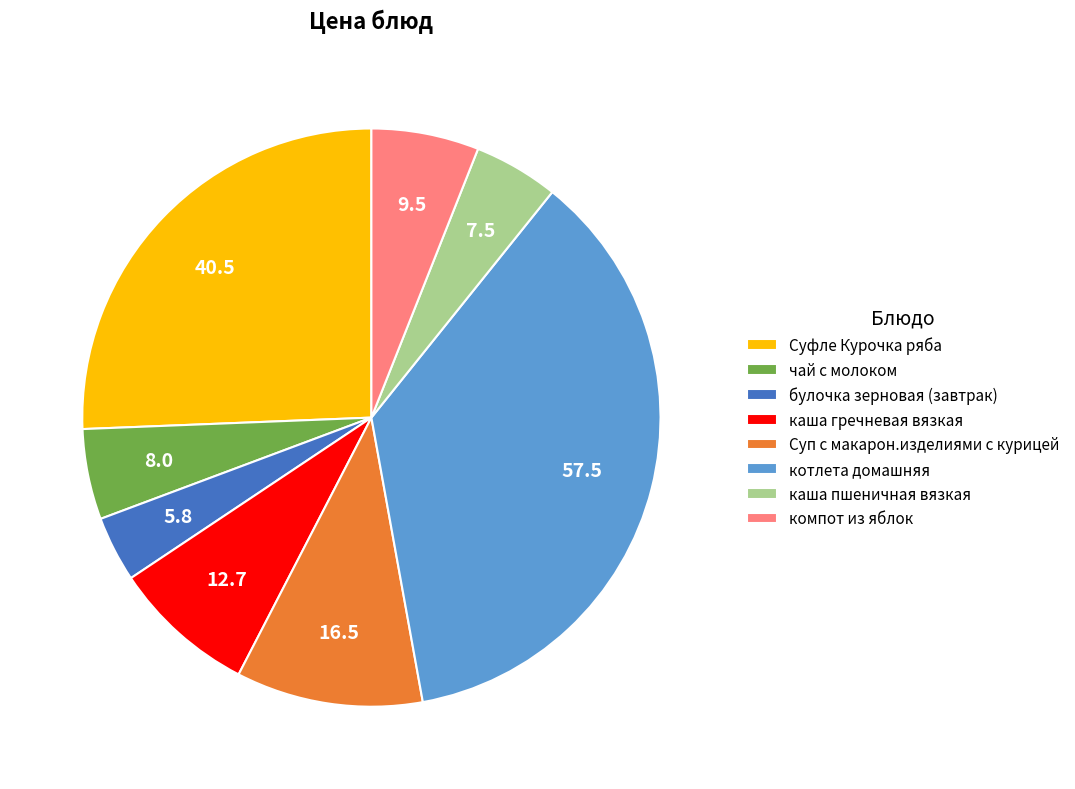

Is the sum of каша пшеничная вязкая and Суп с макарон.изделиями с курицей greater than half?

No